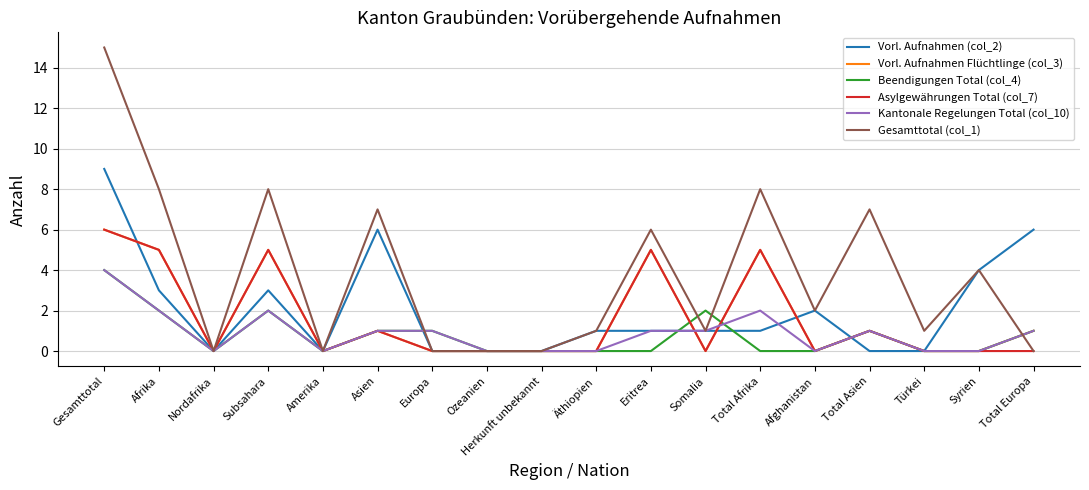

The Vorl. Aufnahmen Flüchtlinge (col_3) series shows 4 at Afghanistan. True or false?

False